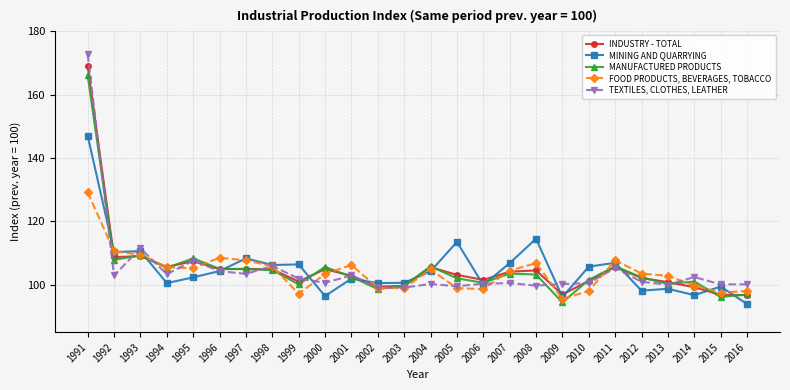

Which series has the widest spread of values?

TEXTILES, CLOTHES, LEATHER